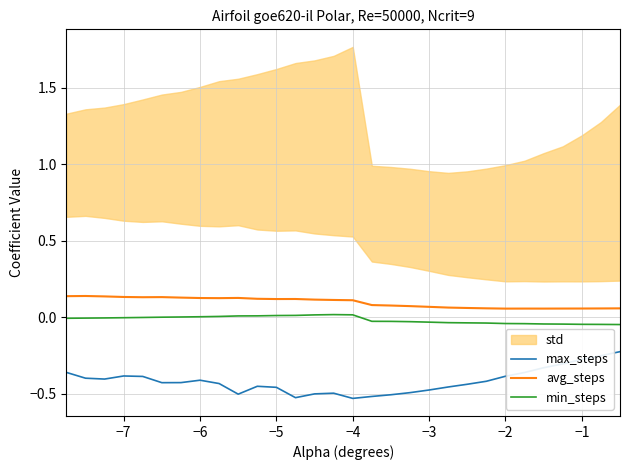

The max_steps series shows -0.7 at −2. True or false?

False